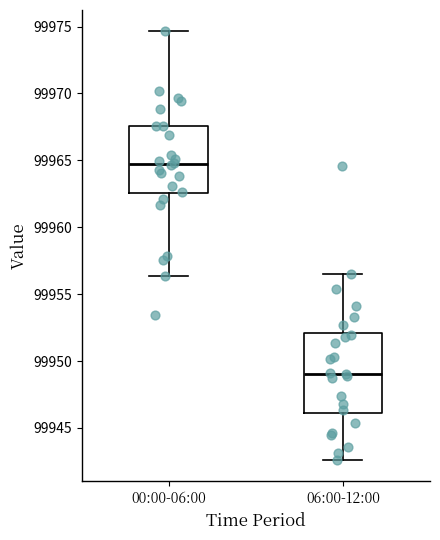

Reading left to right, transcribe this box plot: for each box, give where its median line is, the range the box spans, and where its two whiskers end, as read against the y-axis. The values are not printed on the chart, so give them approximately, as read against the axis.

00:00-06:00: median 99965.0, box 99962.5 to 99967.5, whiskers 99956.5 to 99974.5
06:00-12:00: median 99949.0, box 99946.0 to 99952.0, whiskers 99942.5 to 99956.5